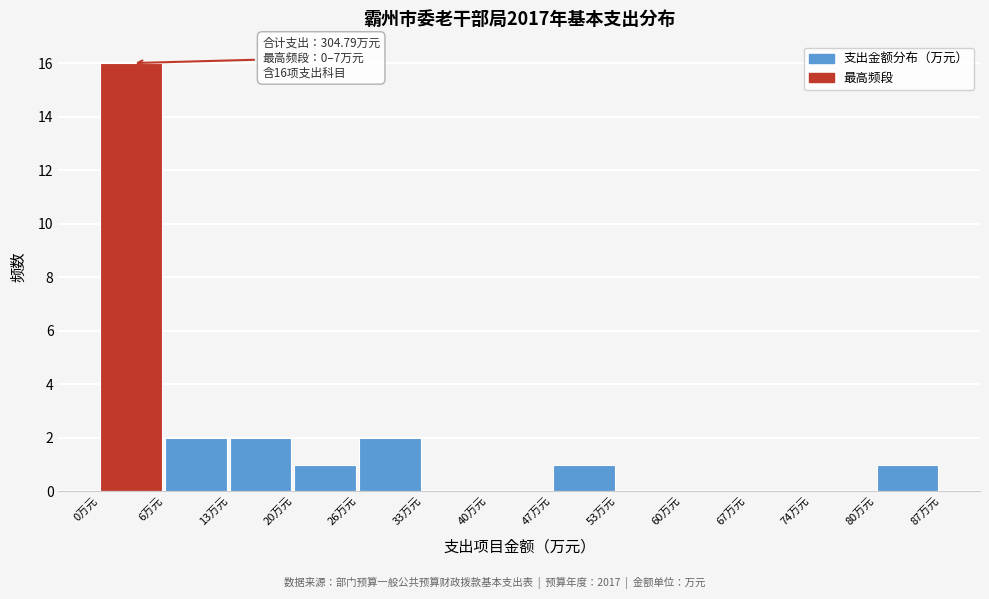

Over which range of the x-axis is the bar tallest?

0 to 7